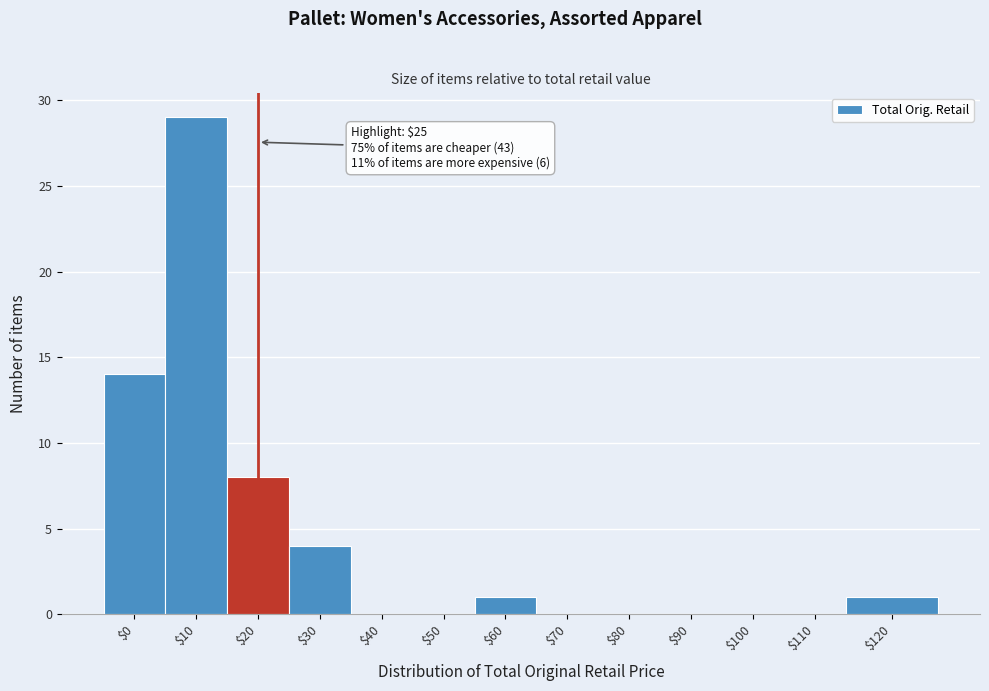

What is the maximum value shown in the chart?

29